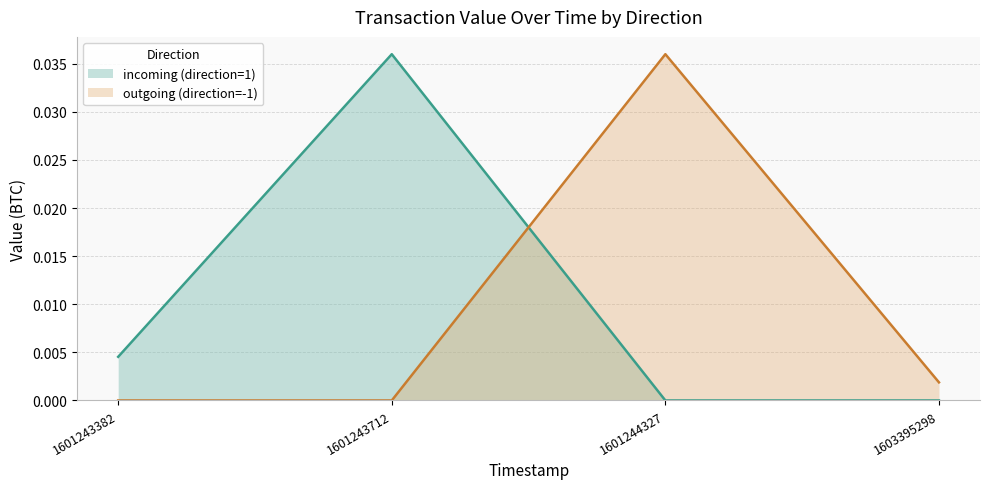

After their last crossing, which series has the higher values: incoming (direction=1) or outgoing (direction=-1)?

outgoing (direction=-1)